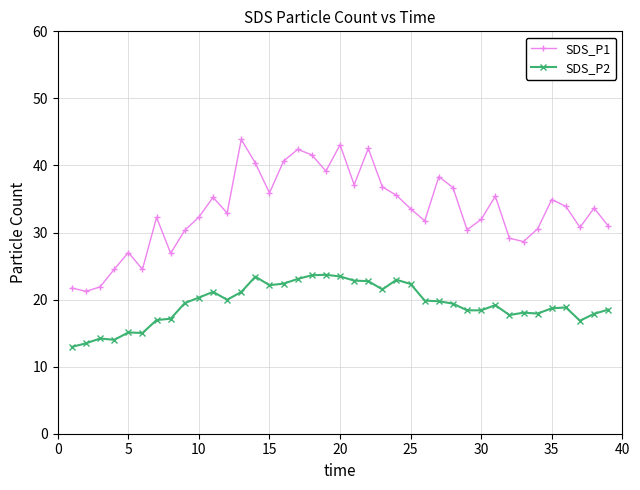

Which series has the largest total across all categories?

SDS_P1